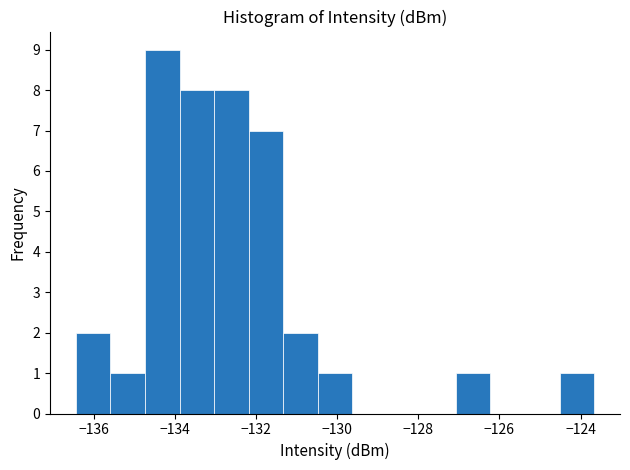

Over which range of the x-axis is the bar tallest?

-134.8 to -133.8